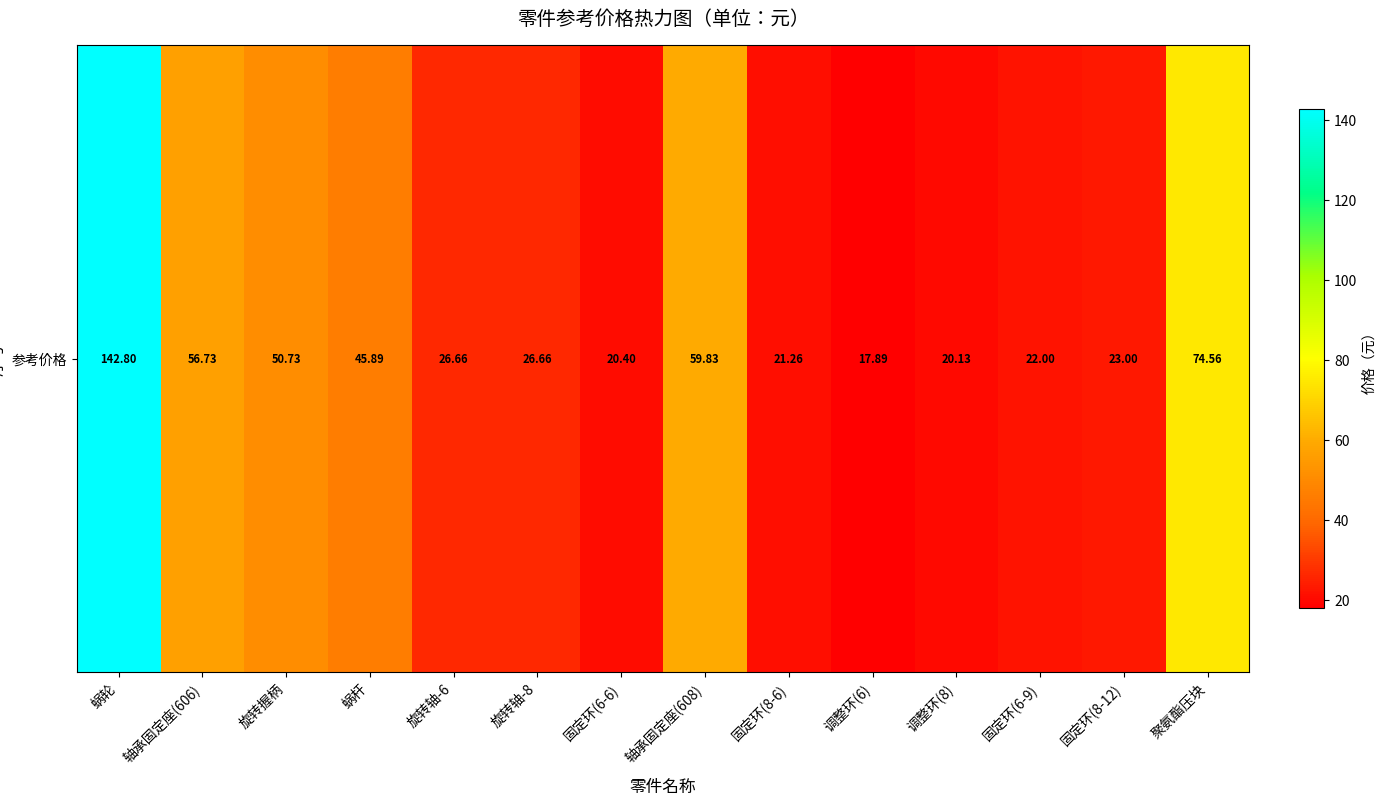

Is it true that the value at 旋转轴-8 is 10.4?

False